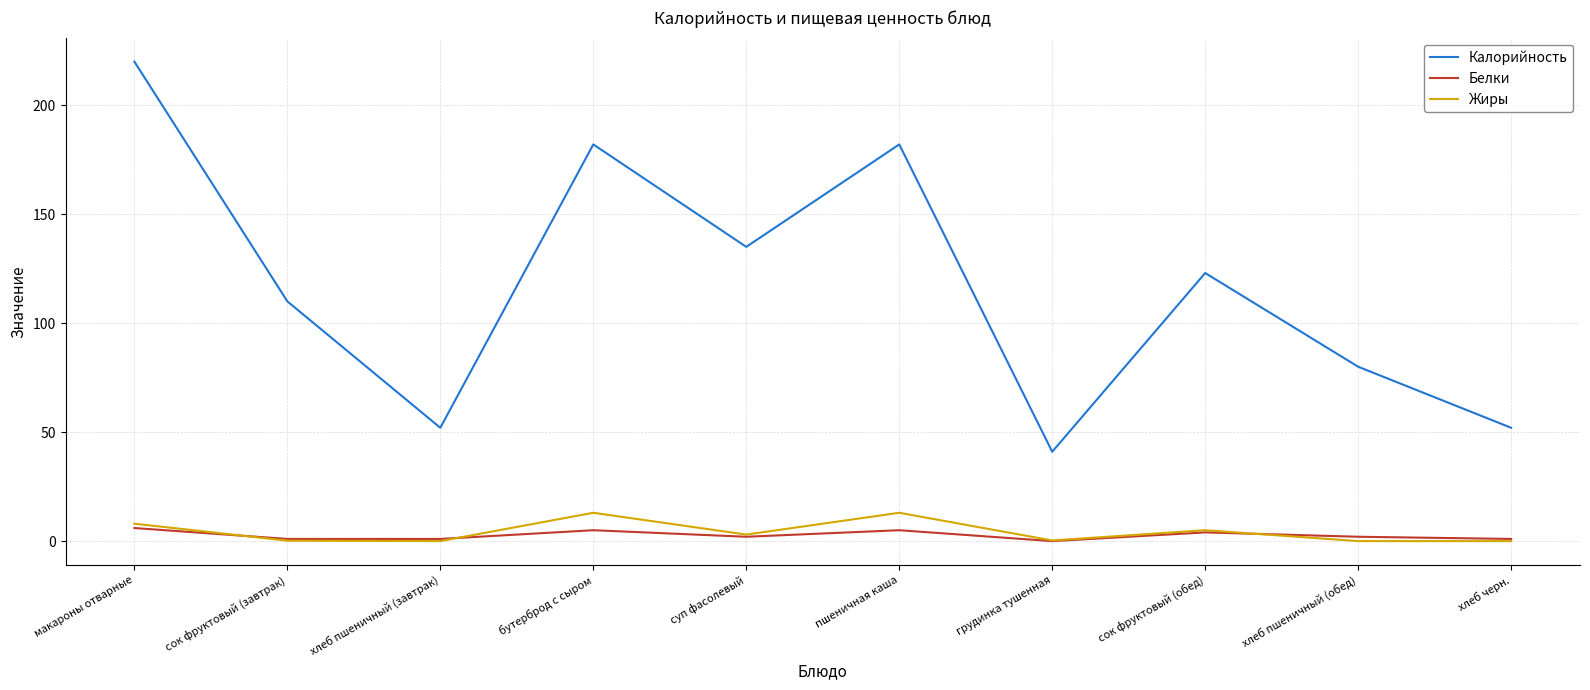

What is the total value across all series at хлеб пшеничный (обед)?

82.0